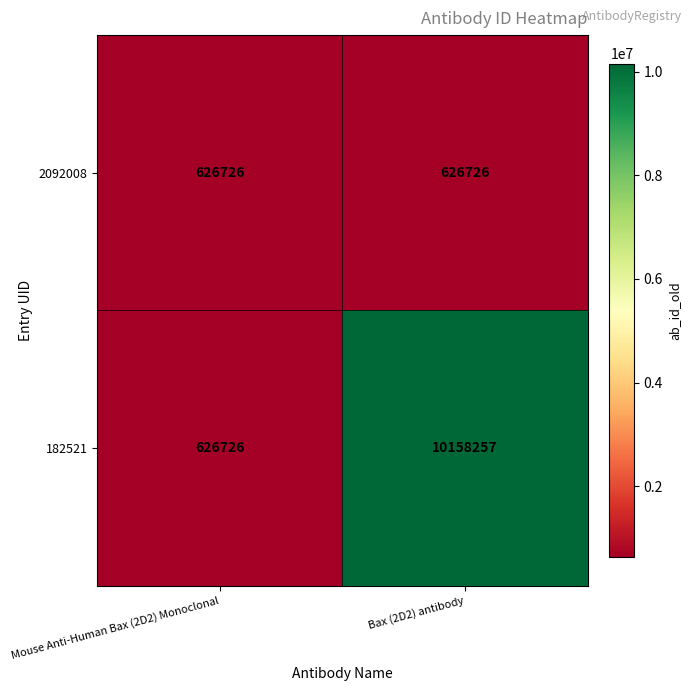

At Bax (2D2) antibody, list the series in order from smallest to largest.

2092008, 182521